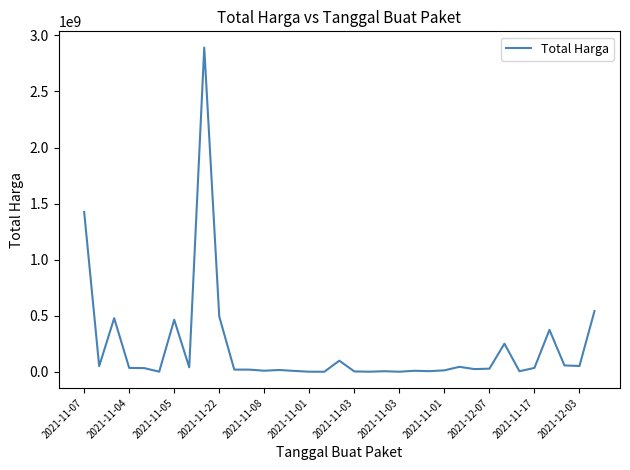

What is the difference between the maximum and minimum values?

2892044000